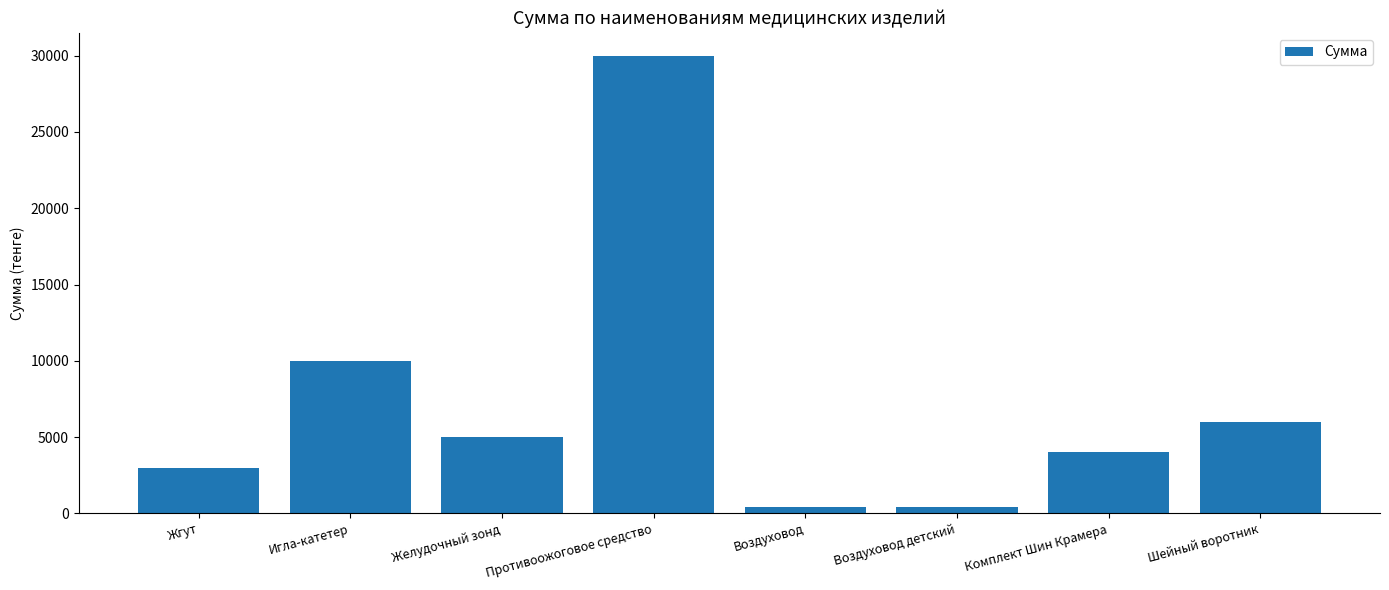

What is the maximum value shown in the chart?

30000